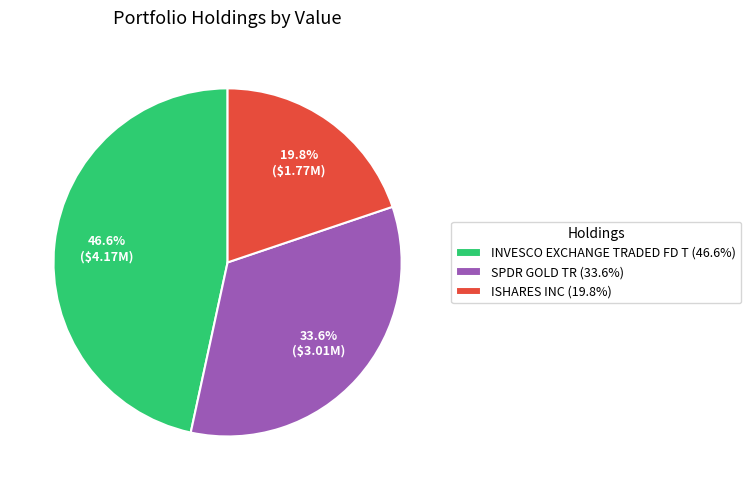

Does any single category account for the majority?

No